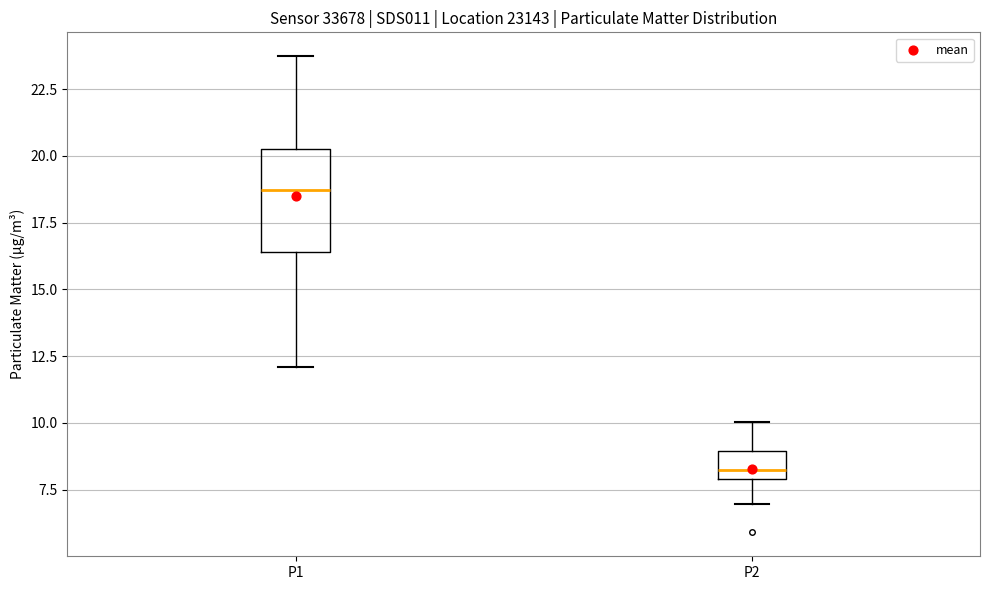

Where is the upper edge of the box for P1 on the y-axis? The values are not printed on the chart, so give them approximately, as read against the axis.

20.0